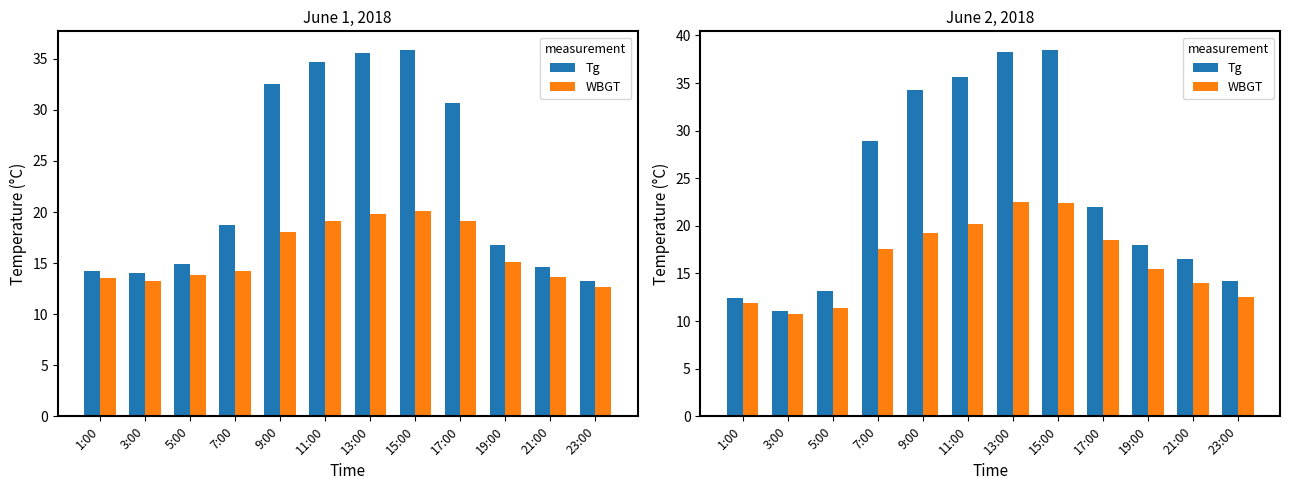

What is the smallest value displayed?

10.7